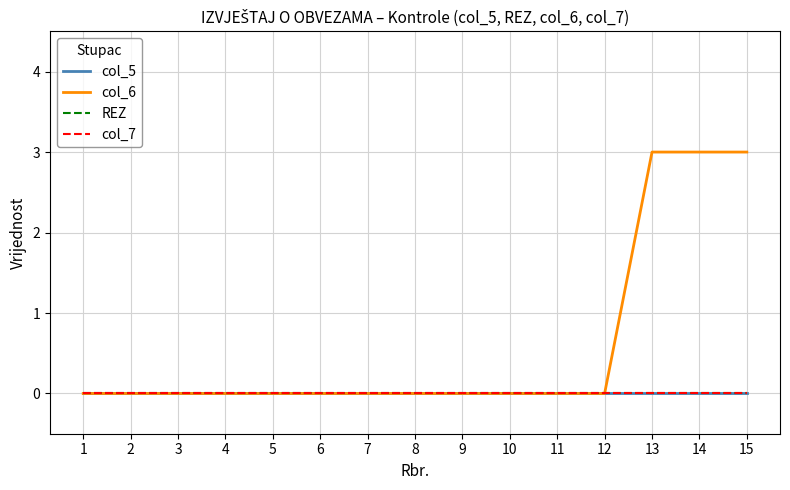

Which series has the largest total across all categories?

col_6